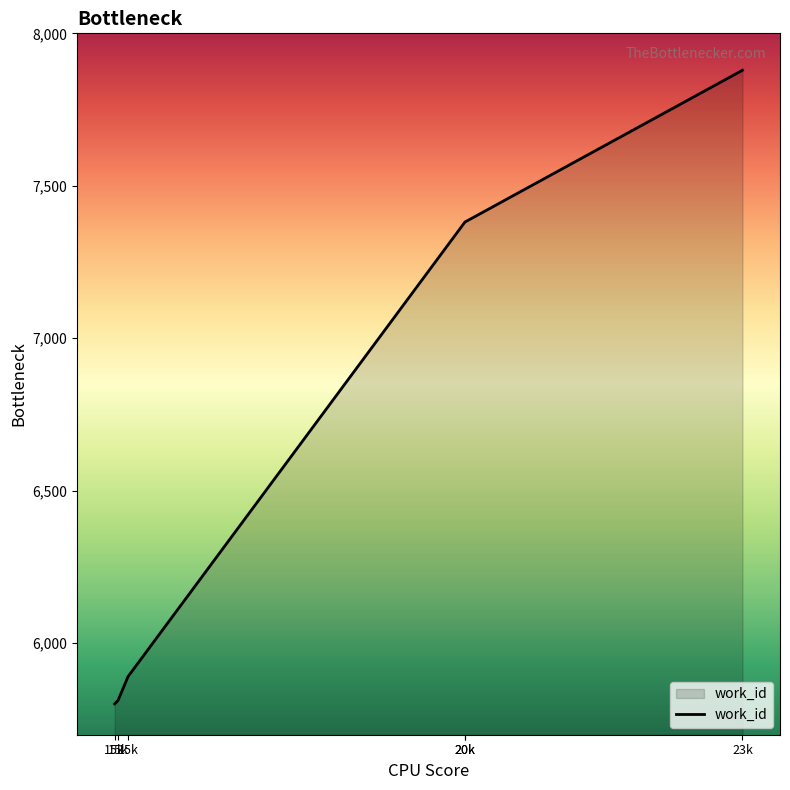

Does the chart have visible grid lines?

No